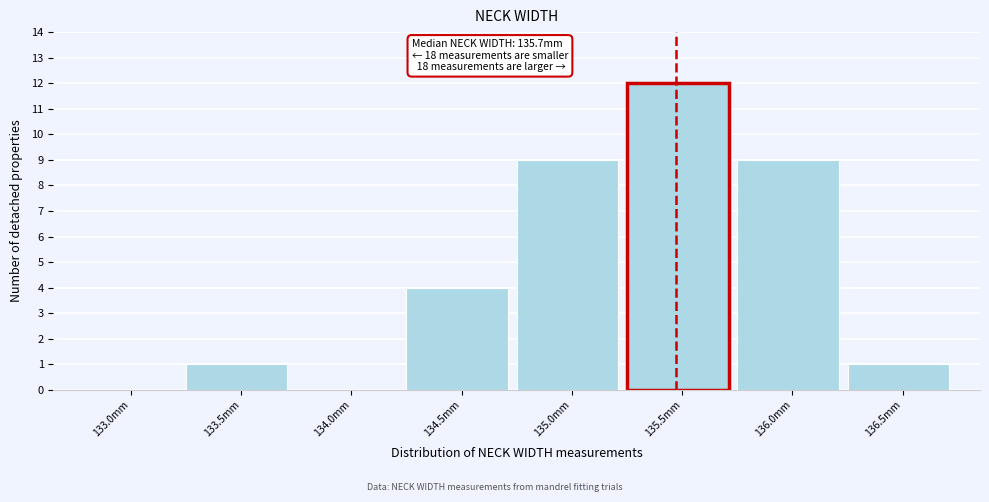

Reading left to right, extract all data points from this chart.

133.0mm=0	133.5mm=1	134.0mm=0	134.5mm=4	135.0mm=9	135.5mm=12	136.0mm=9	136.5mm=1